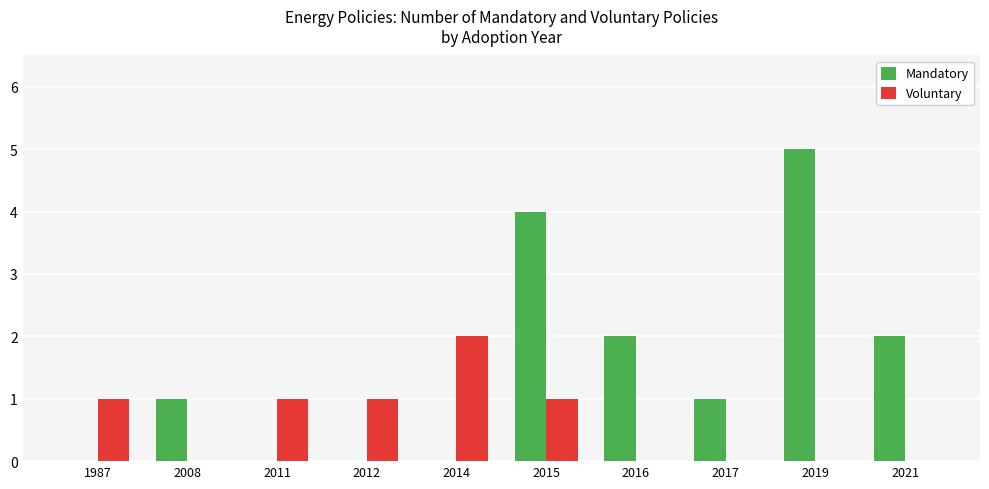

Is it true that Mandatory equals 0 at 1987?

True